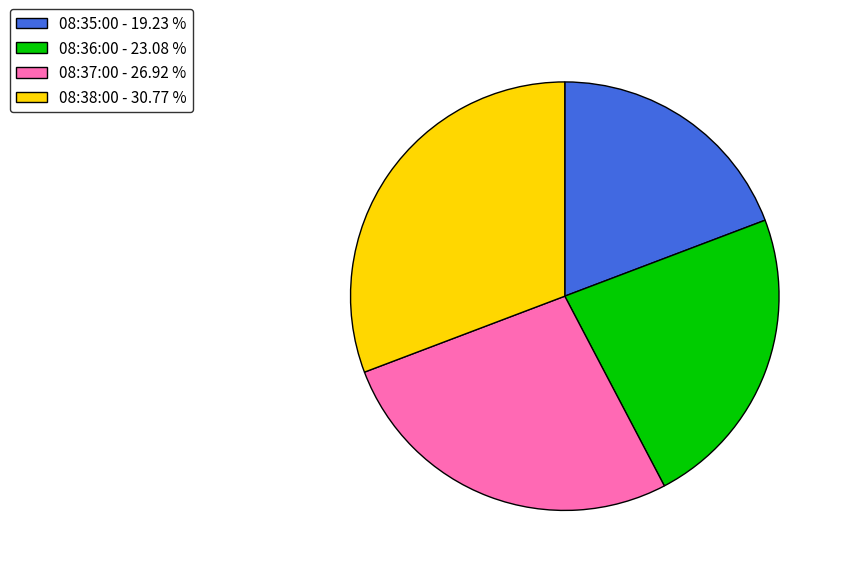

What is the ratio of the value at 08:38:00 to the value at 08:37:00?

1.1